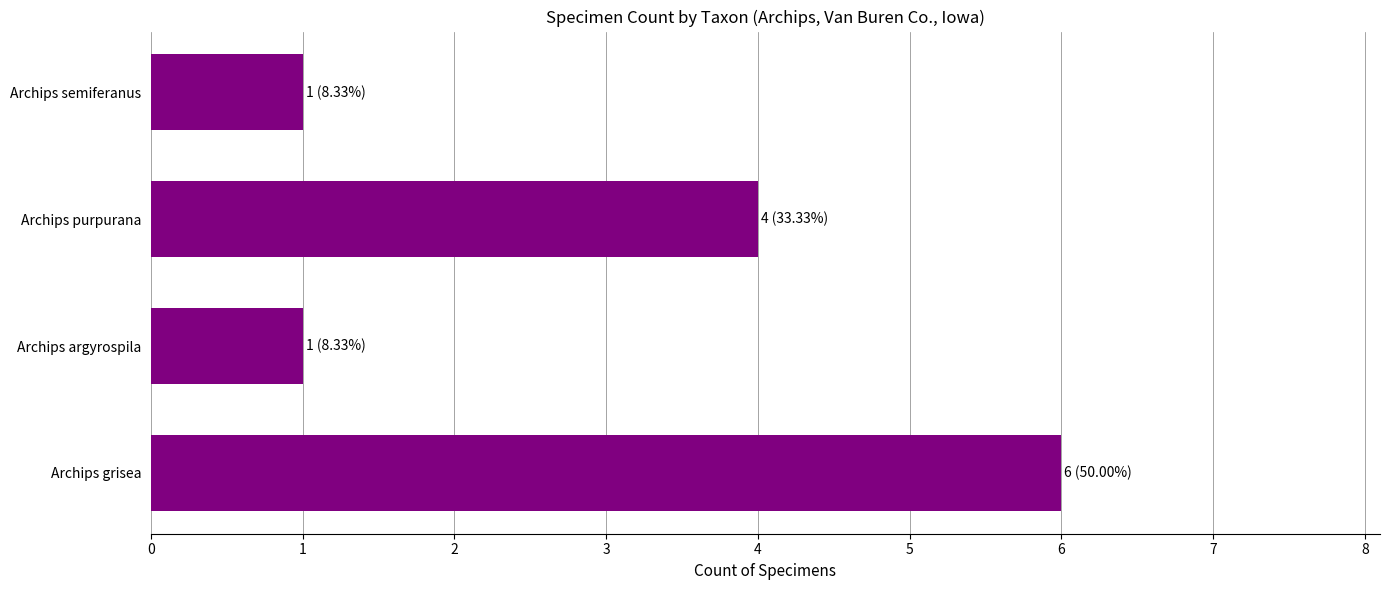

Reading bottom to top, transcribe all the data shown in this chart.

6	1	4	1